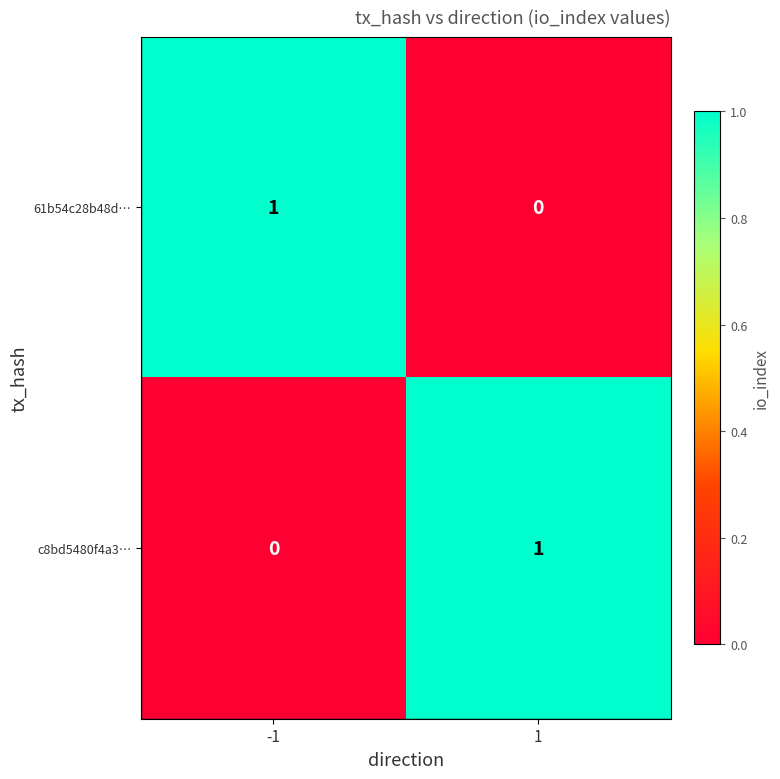

How many categories are shown in the chart?

2